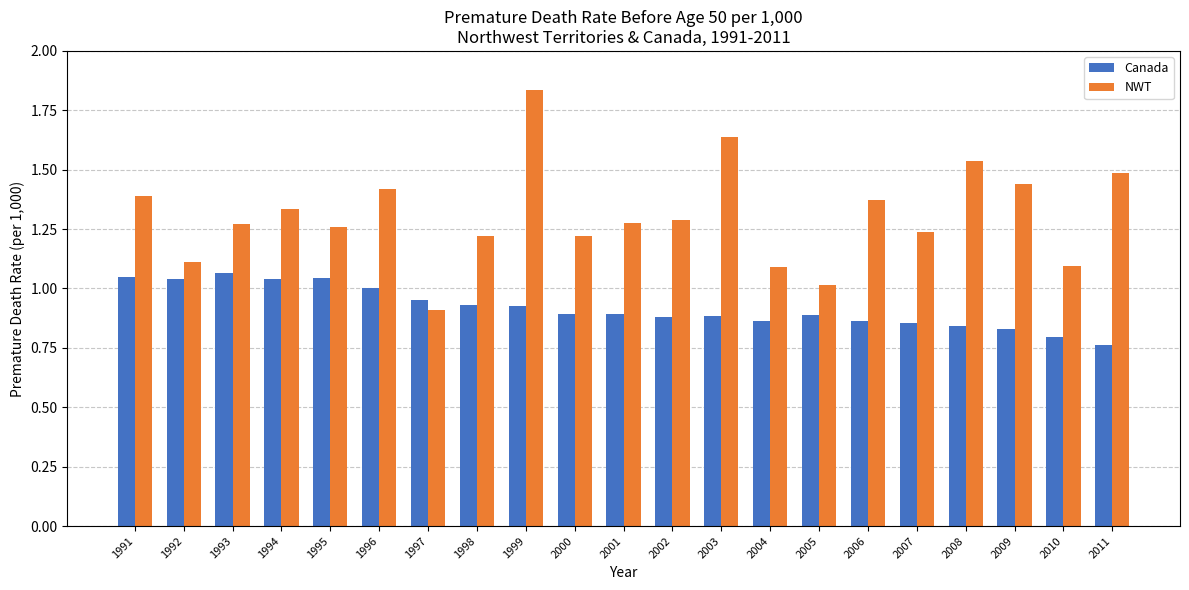

What is the total value across all series at 1992?

2.1